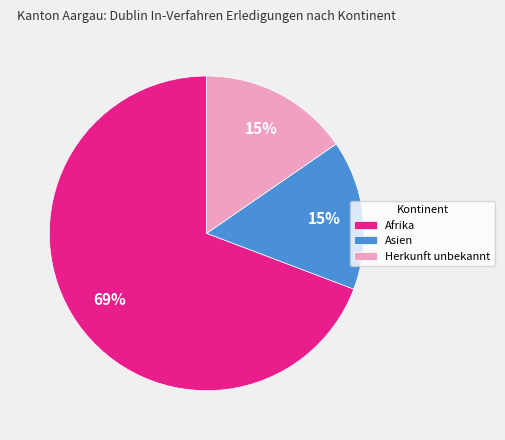

The Asien slice represents 15% of the pie. True or false?

True